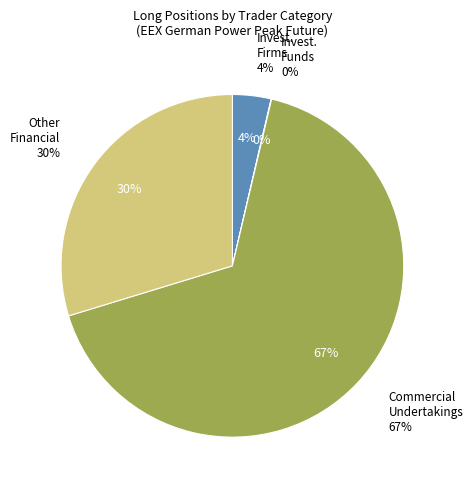

True or false: Commercial Undertakings accounts for 57% of the total.

False